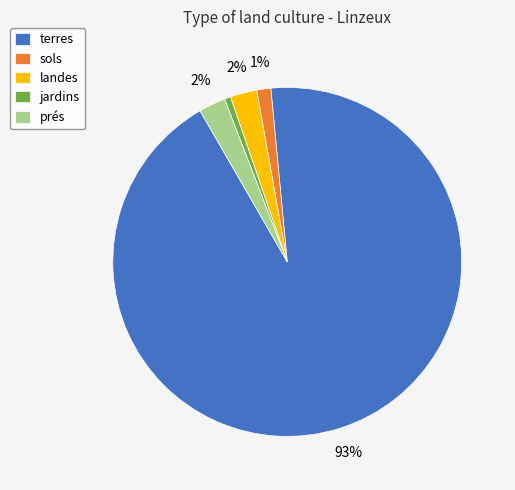

Which slice is the largest?

terres